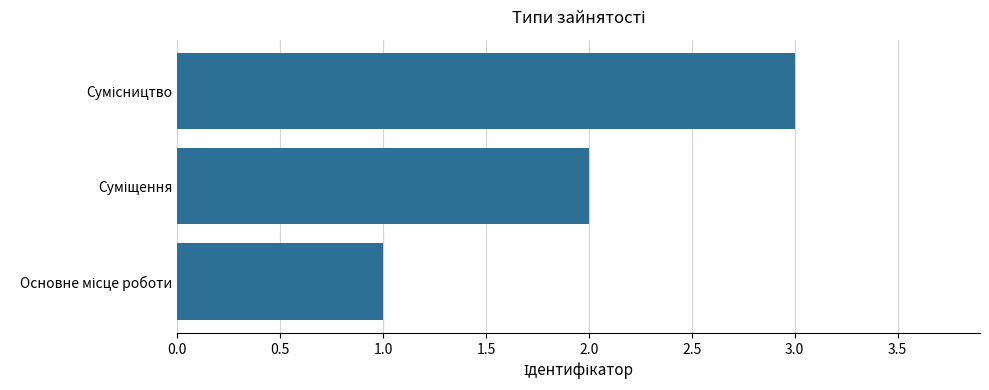

How many bars are there in total?

3